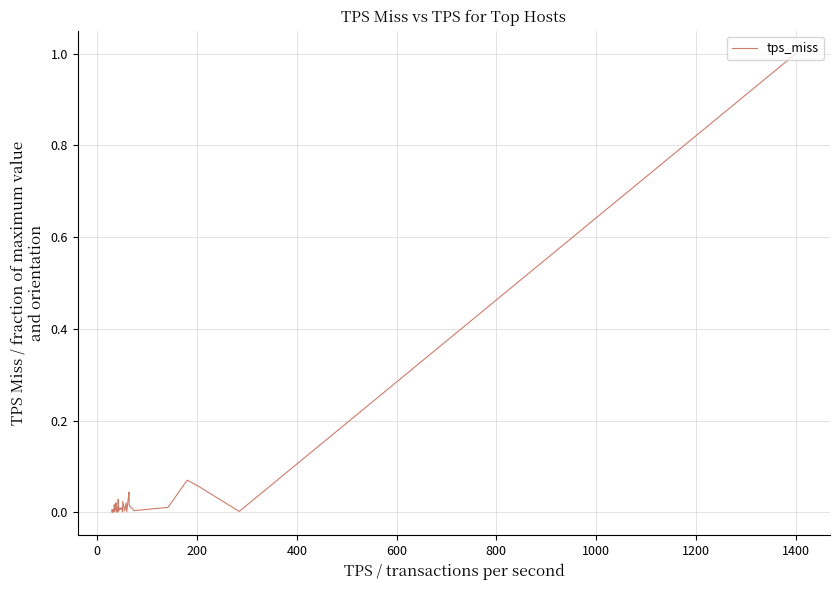

What is the greatest value displayed?

1.0